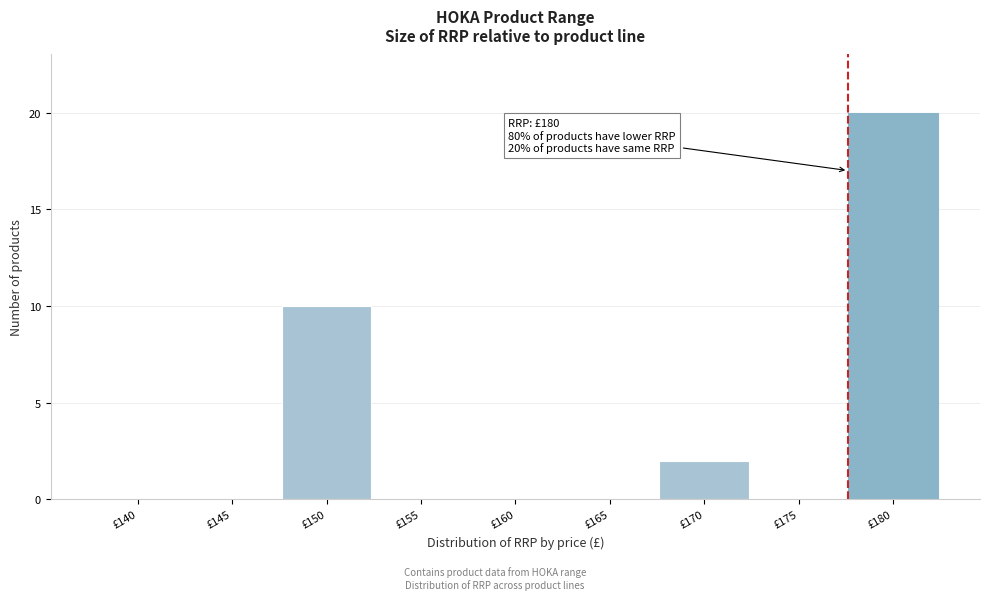

Reading right to left, list all the values displayed in this chart.

£180=20	£175=0	£170=2	£165=0	£160=0	£155=0	£150=10	£145=0	£140=0